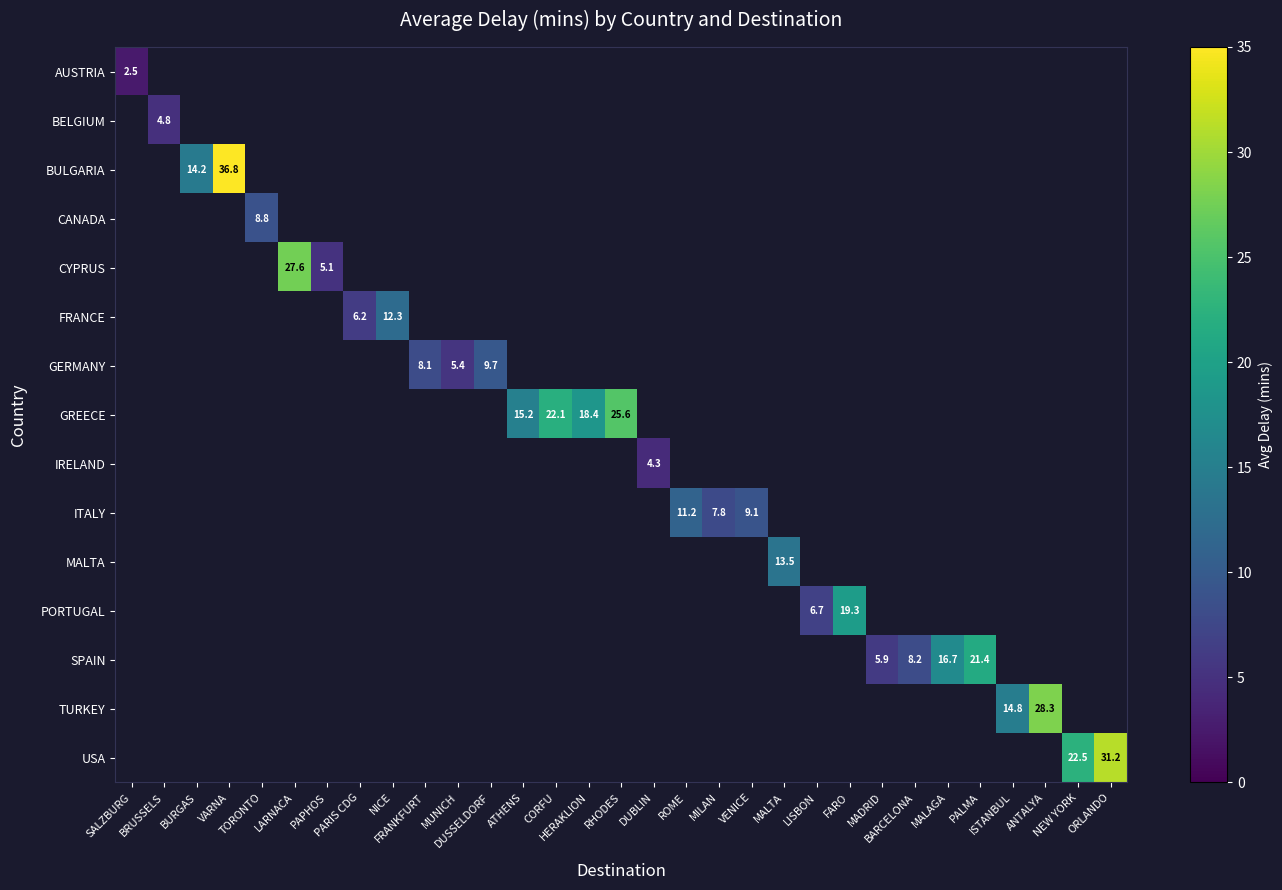

Which has a higher value, MILAN or ORLANDO?

ORLANDO